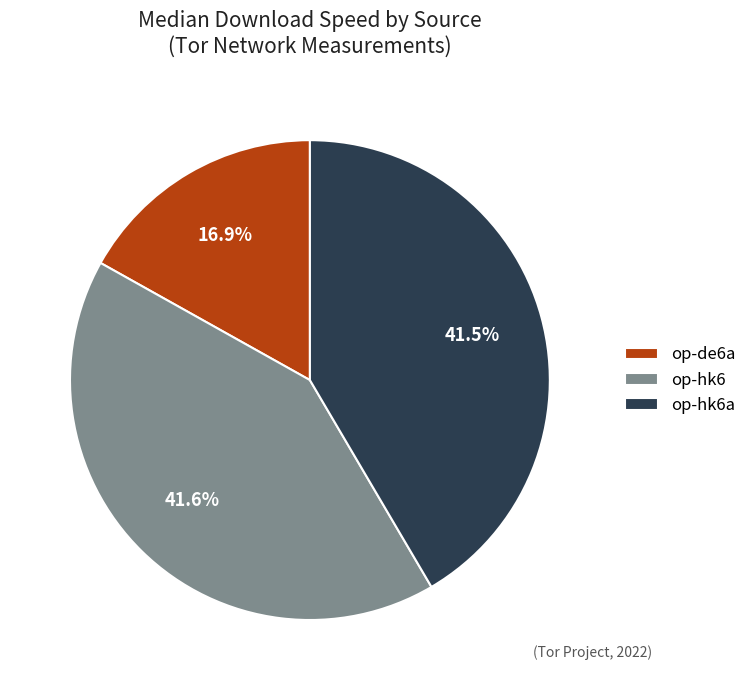

Does op-de6a represent more than half of the total?

No